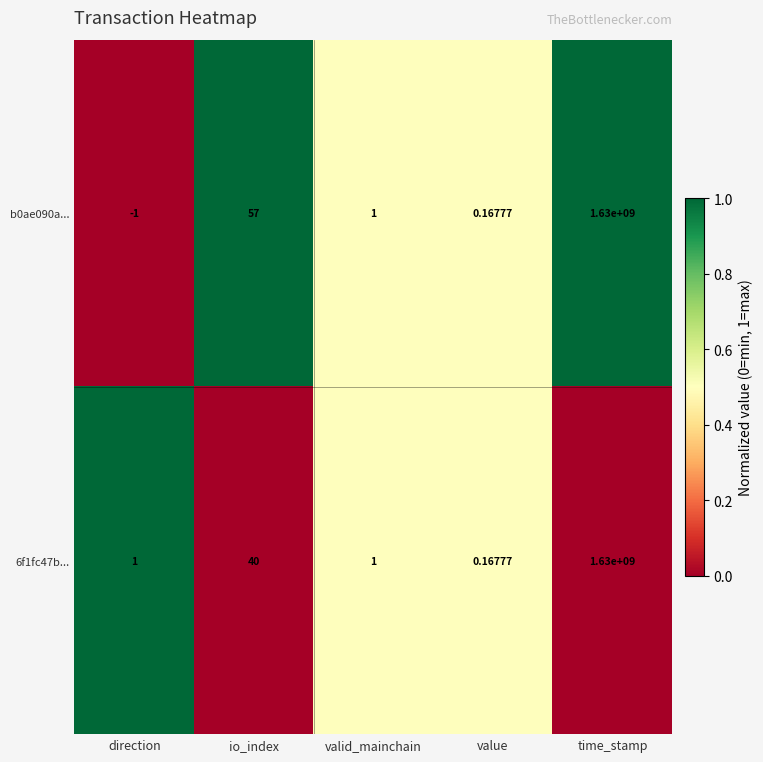

Where is 6f1fc47b... nearest to the value 815000000?

io_index